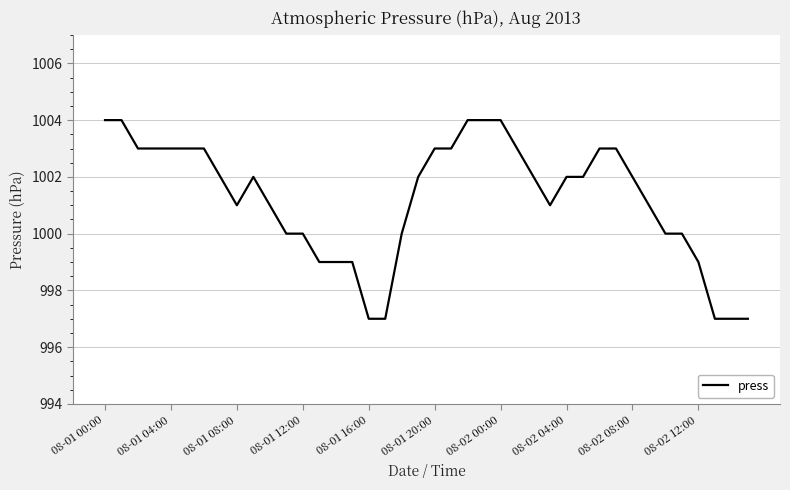

What is the difference between the maximum and minimum values?

7